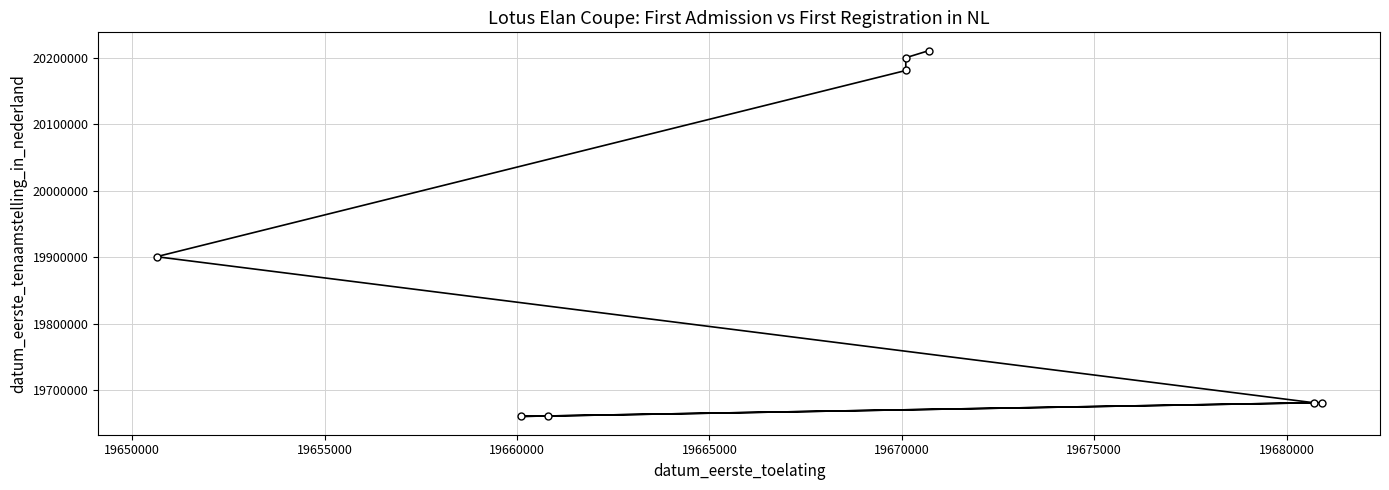

How many values are below 19900622?

4